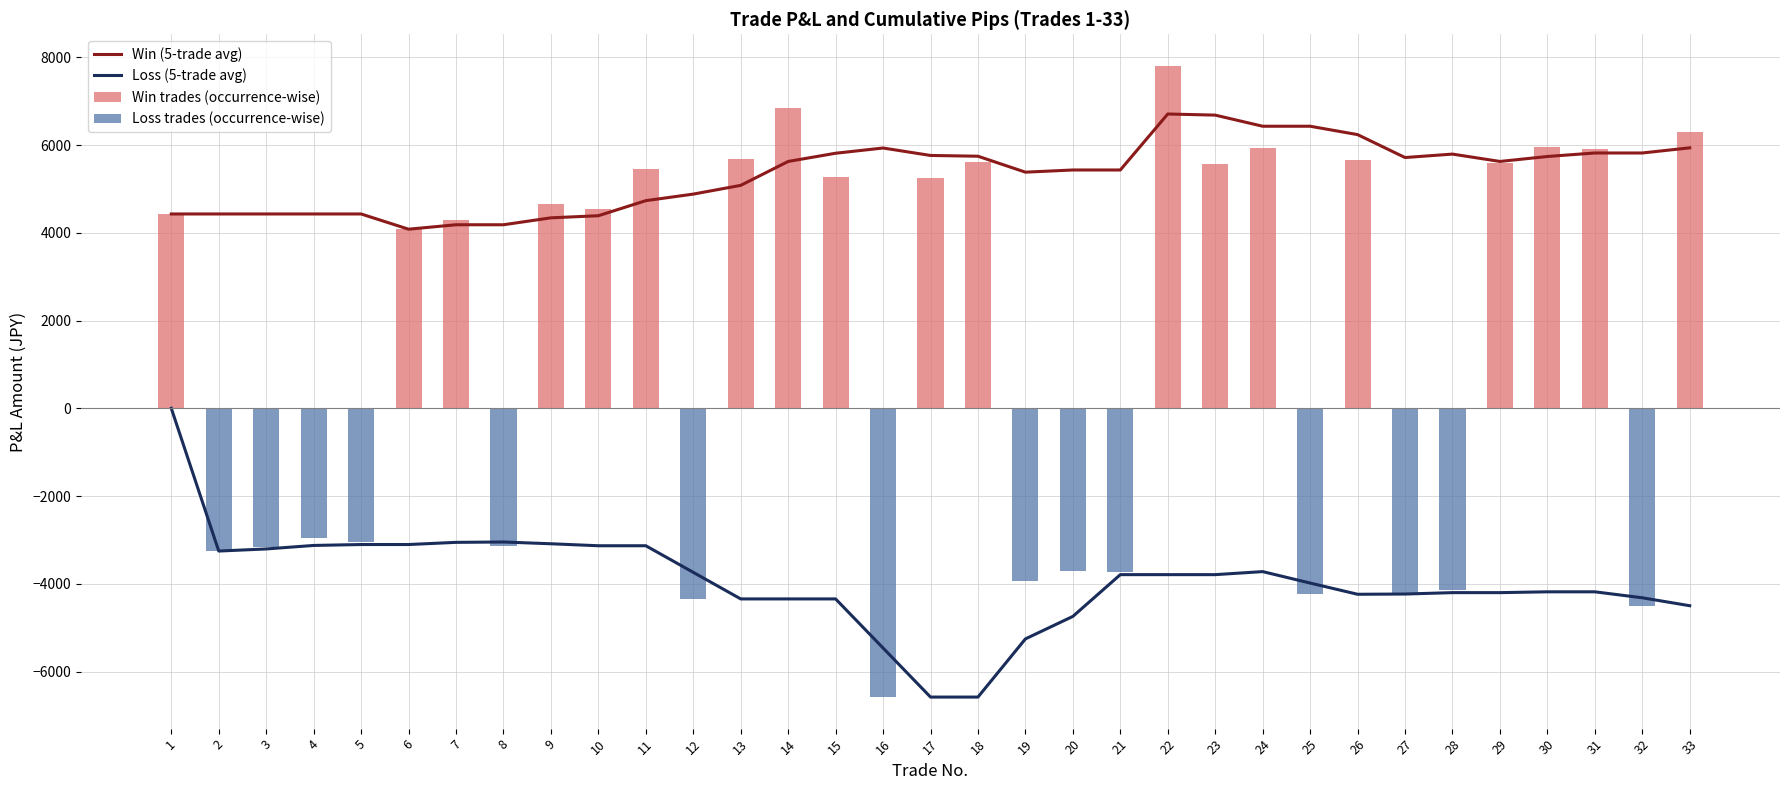

How many values in the Loss (5-trade avg) series exceed -3982?

16